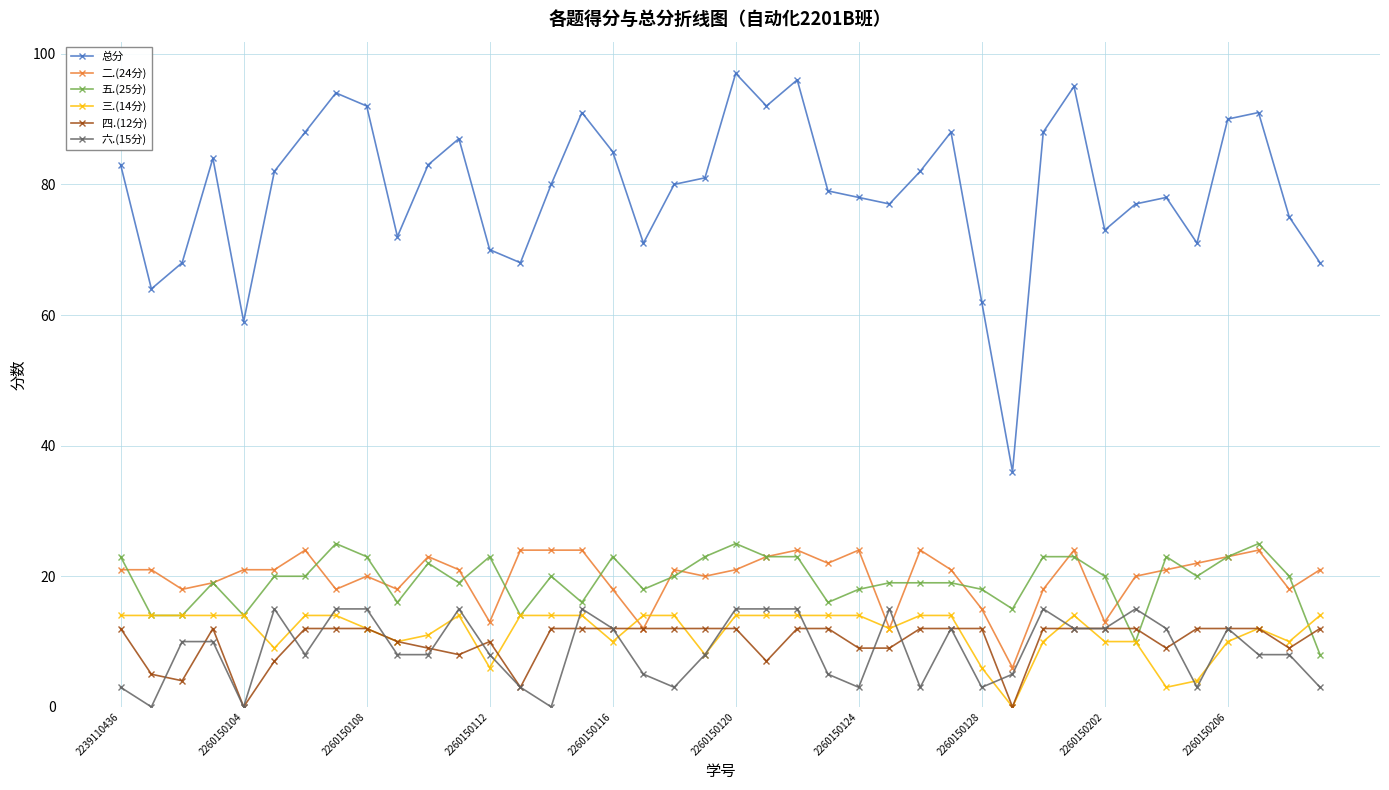

What are all the series names shown in the legend?

总分, 二.(24分), 五.(25分), 三.(14分), 四.(12分), 六.(15分)